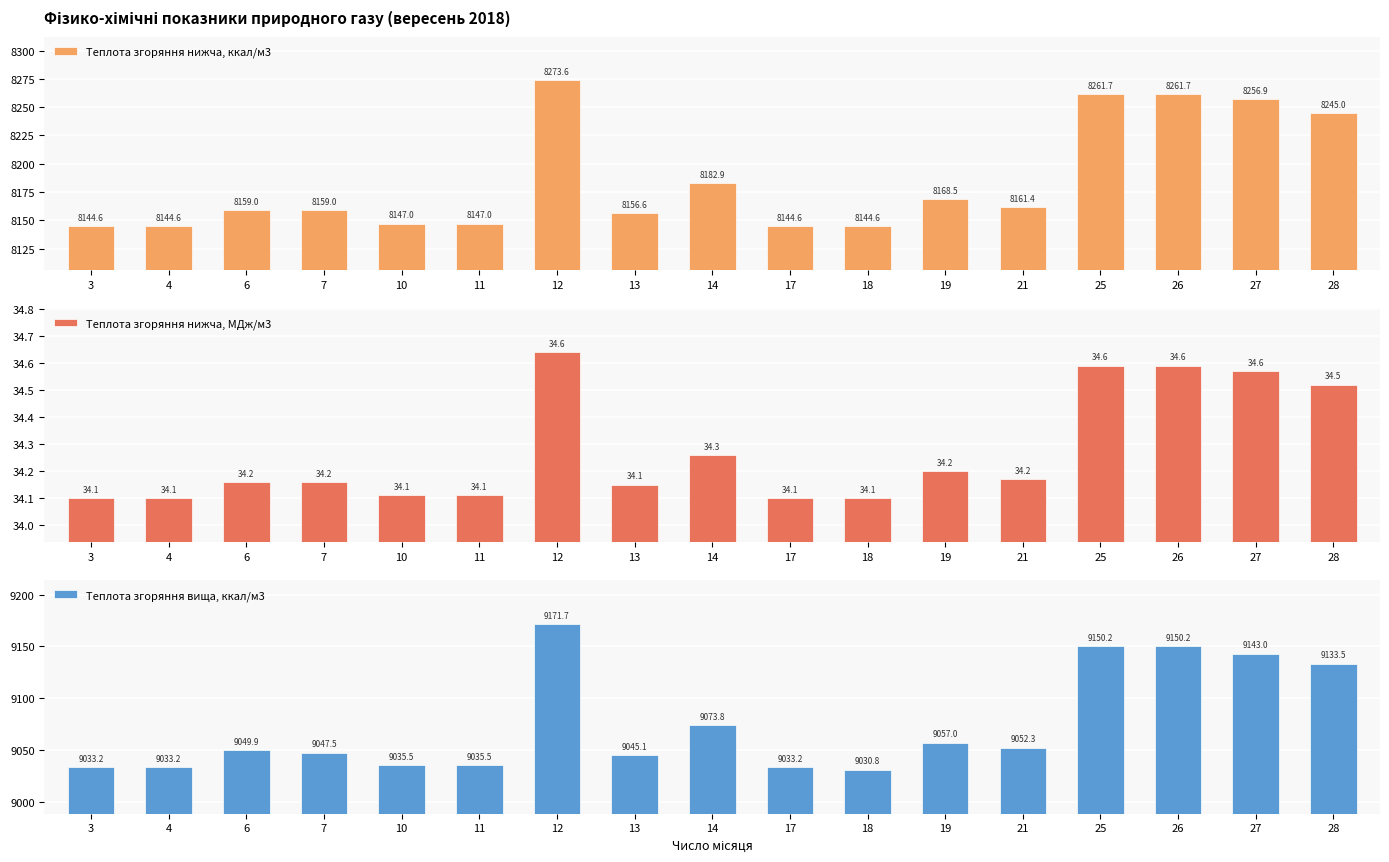

Where is Теплота згоряння нижча, ккал/м3 nearest to the value 8209?

14